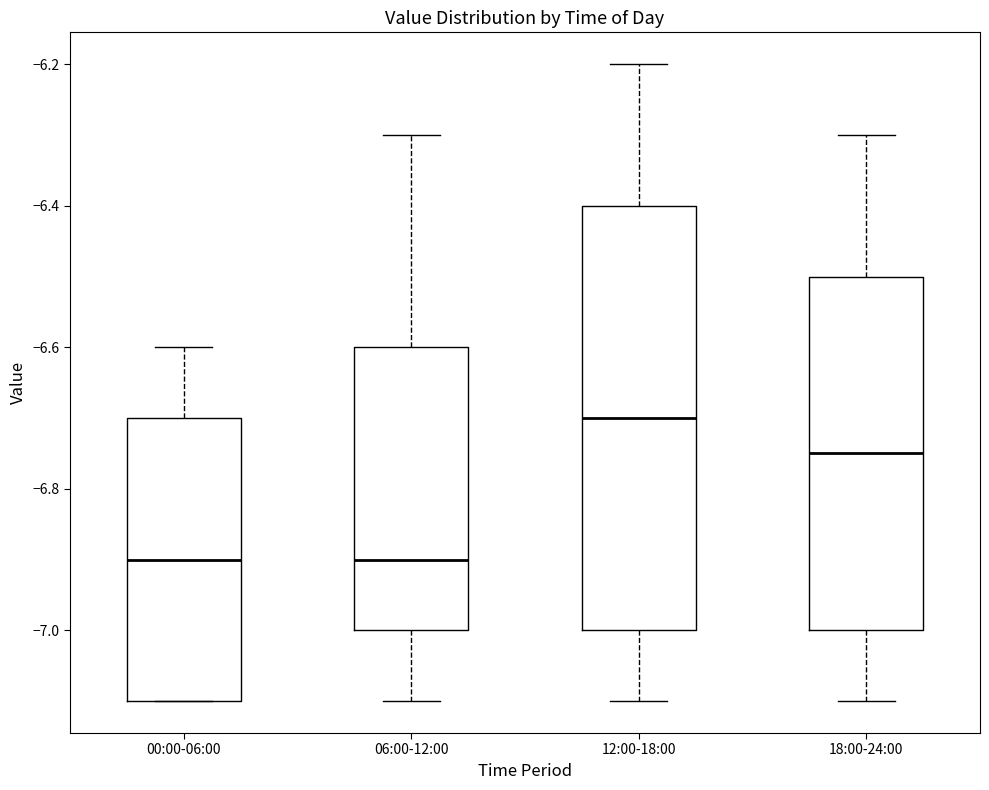

Which box has the highest median line?

12:00-18:00